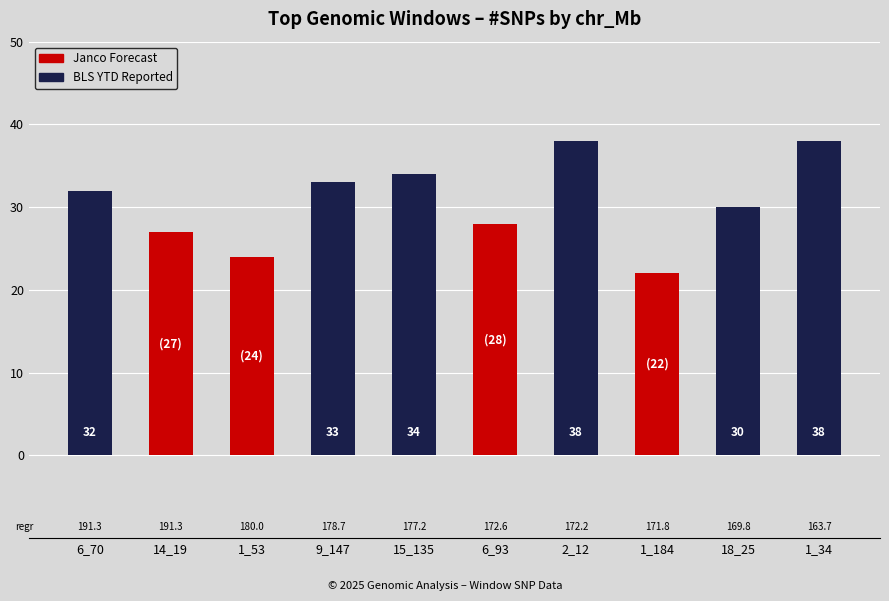

Rank the categories by value from lowest to highest.

1_184, 1_53, 14_19, 6_93, 18_25, 6_70, 9_147, 15_135, 2_12, 1_34